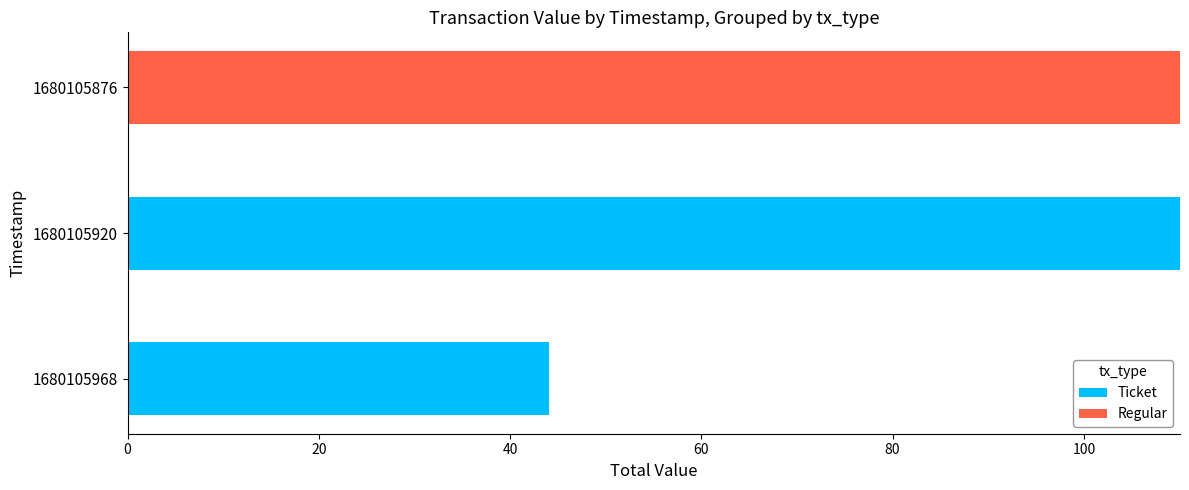

At which label does Ticket reach its peak?

1680105920